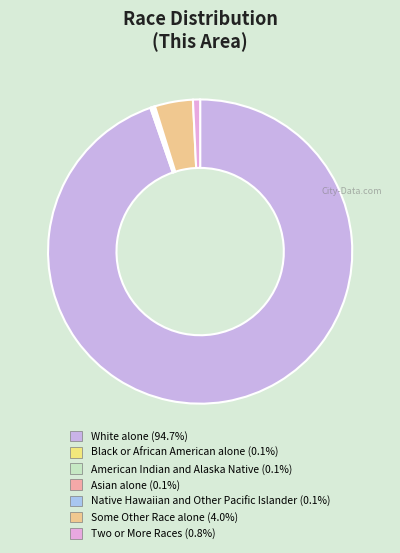

To the nearest percent, what is the average slice percentage?

14%